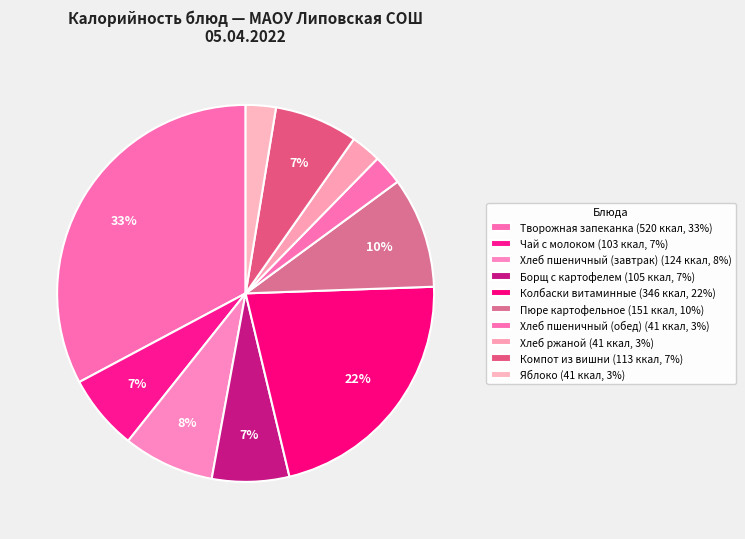

How many segments does this pie chart have?

10